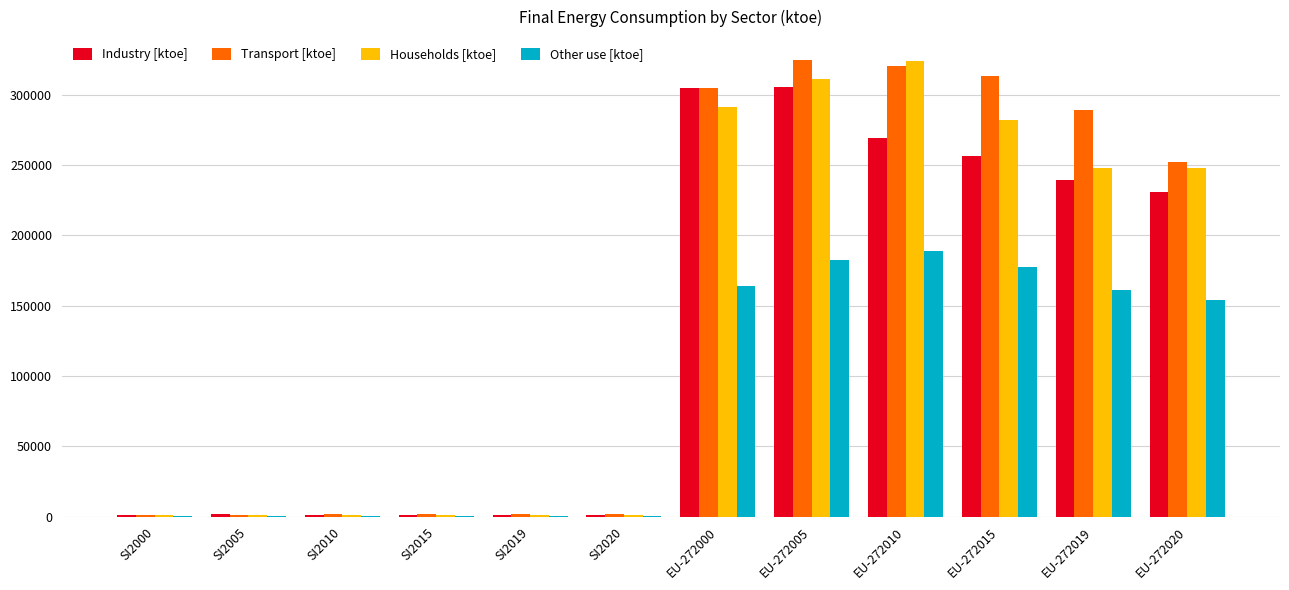

Is the value of Other use [ktoe] at EU-272015 greater than the value of Transport [ktoe] at SI2019?

Yes